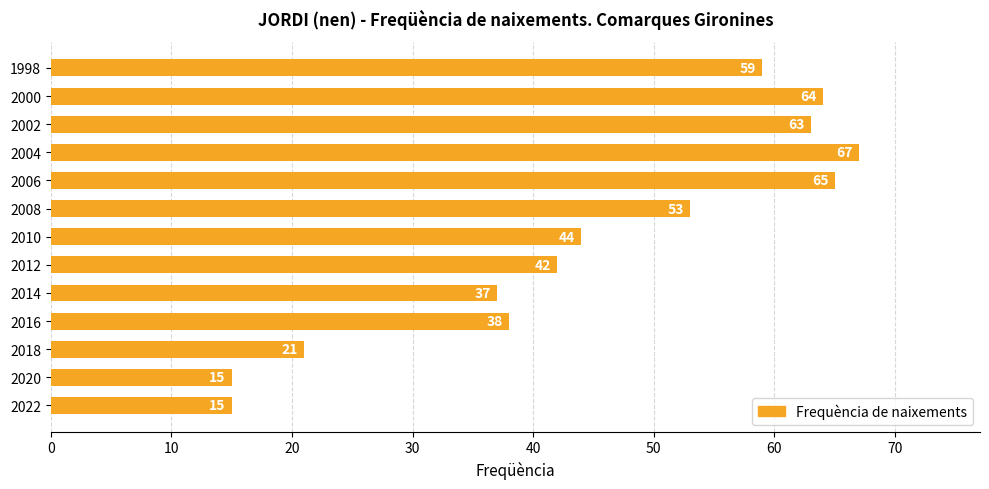

Are the bars horizontal?

Yes